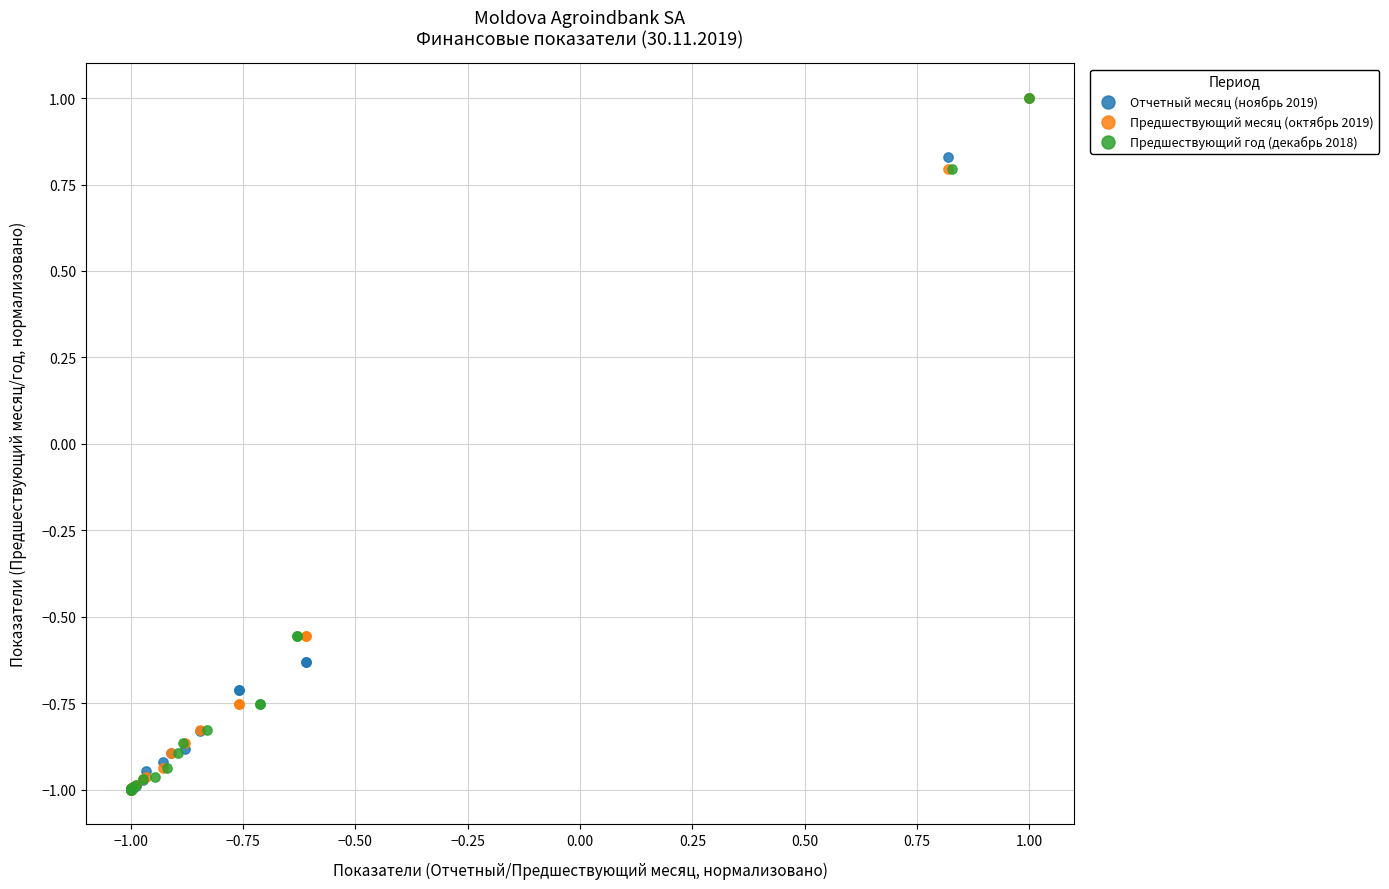

What are all the series names shown in the legend?

Отчетный месяц (ноябрь 2019), Предшествующий месяц (октябрь 2019), Предшествующий год (декабрь 2018)